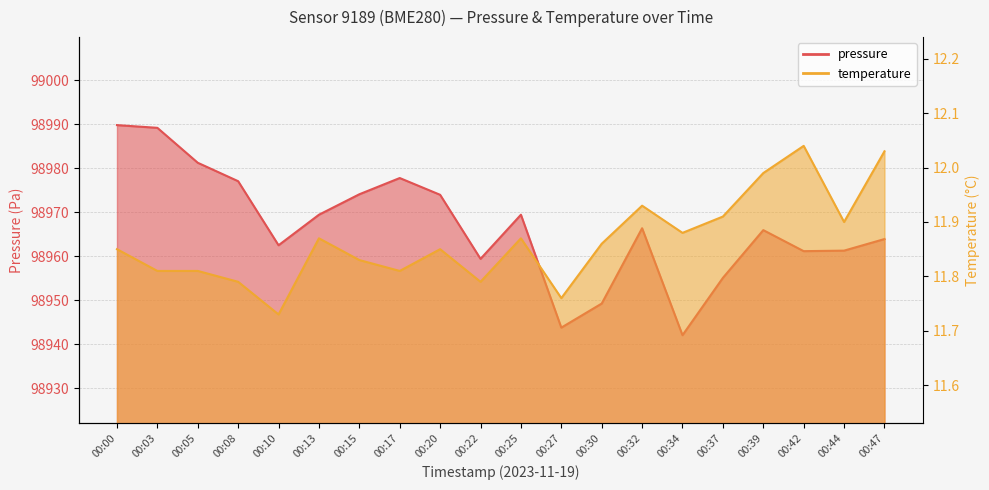

What is the sum of the pressure values at 00:22 and 00:15?

197933.4